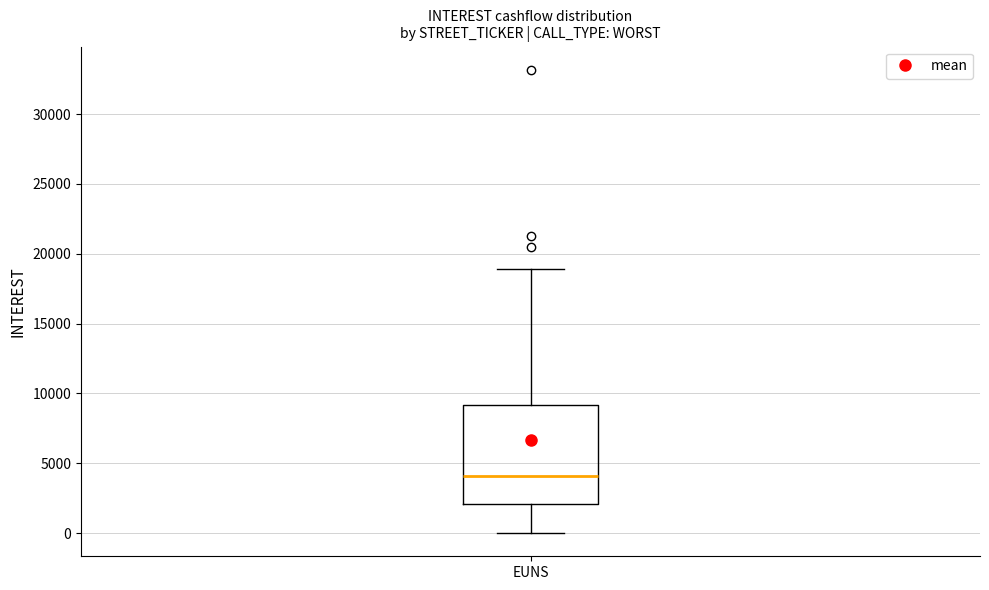

Where is the lower edge of the box for EUNS on the y-axis? The values are not printed on the chart, so give them approximately, as read against the axis.

2000